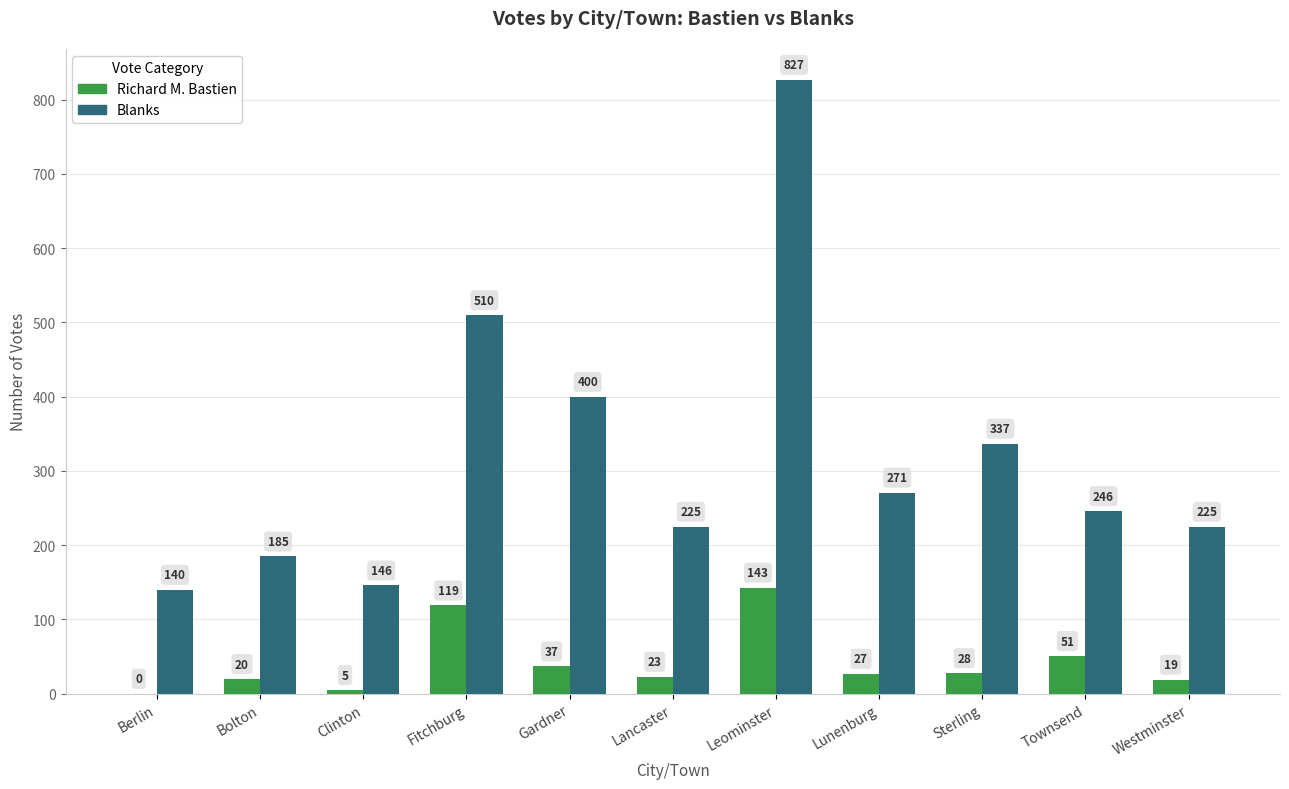

What is the maximum value shown in the chart?

827